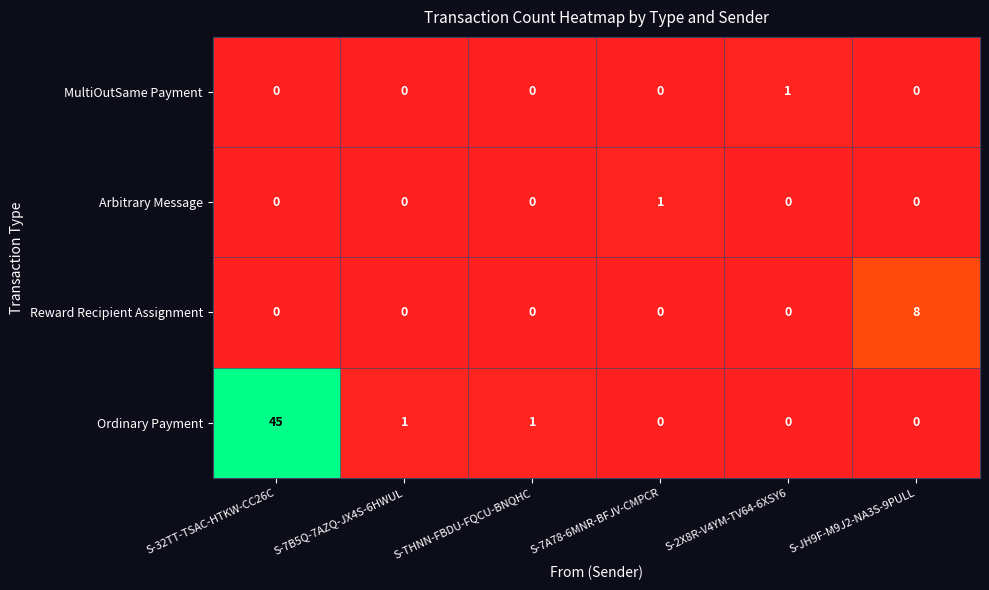

At how many categories does at least one series exceed 6?

2